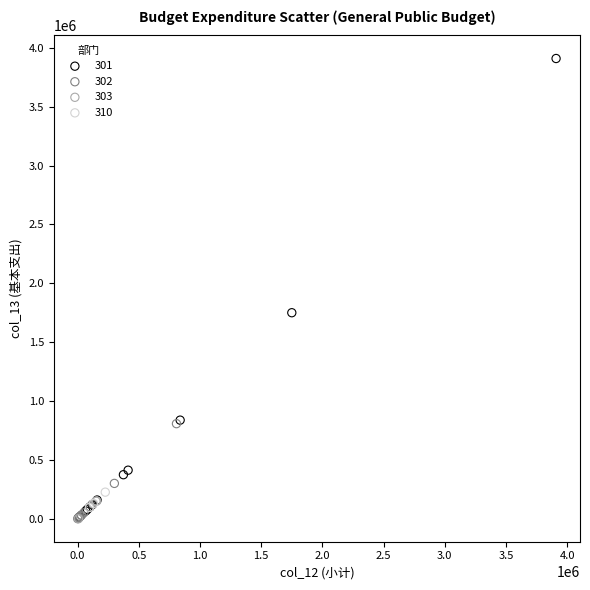

Which series has the largest Y range (max minus min)?

301